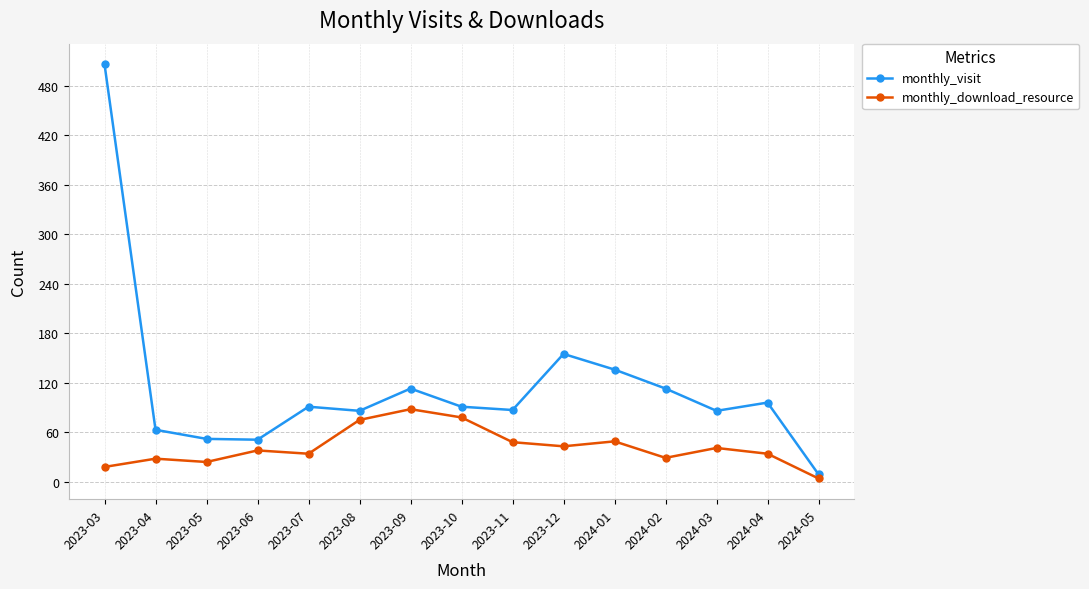

True or false: monthly_visit and monthly_download_resource intersect in this chart.

False